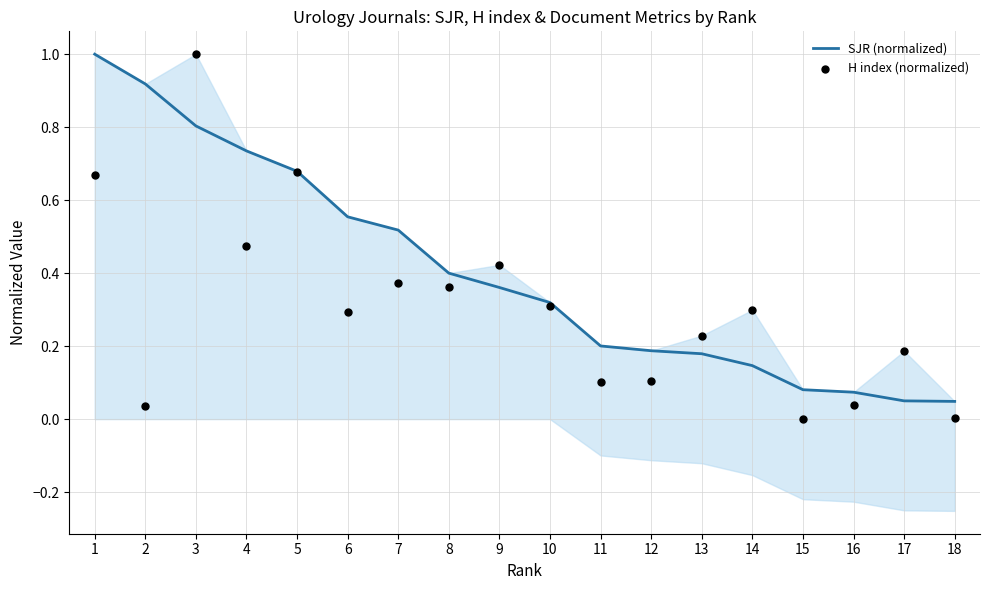

What is the total value across all series at 5?

1.4